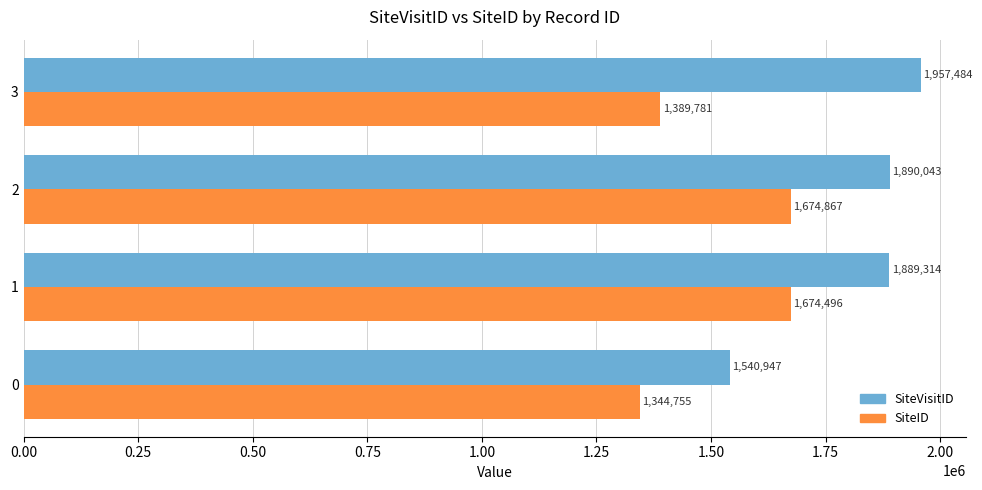

Which category has the highest value in the SiteVisitID series?

3